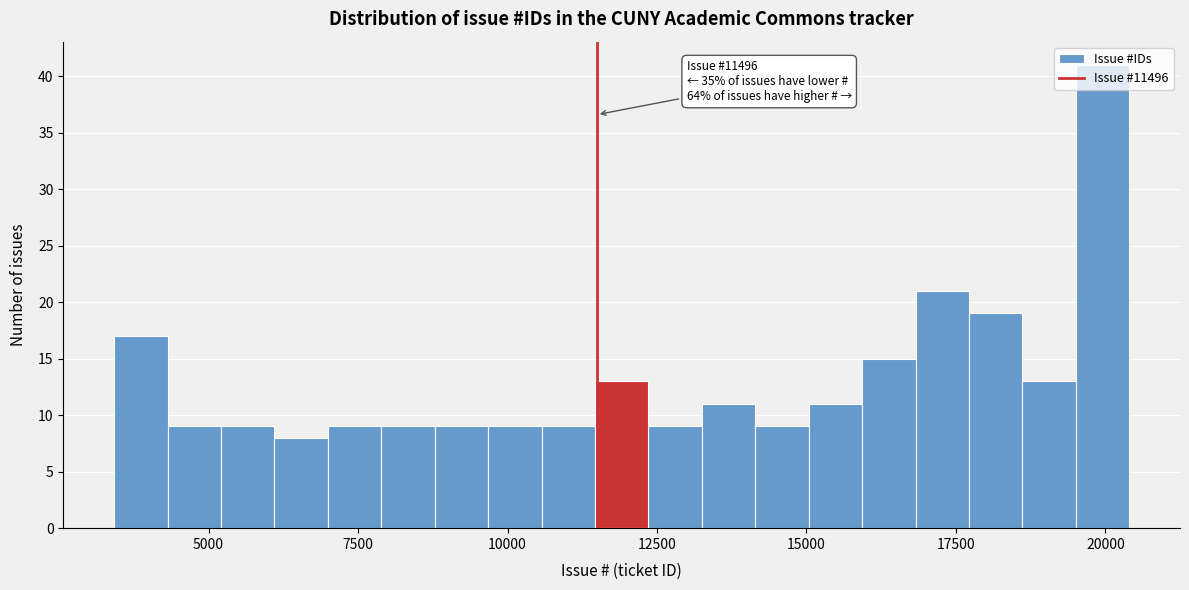

Read against the x-axis, roughly where is the centre of the tallest bar?

20000